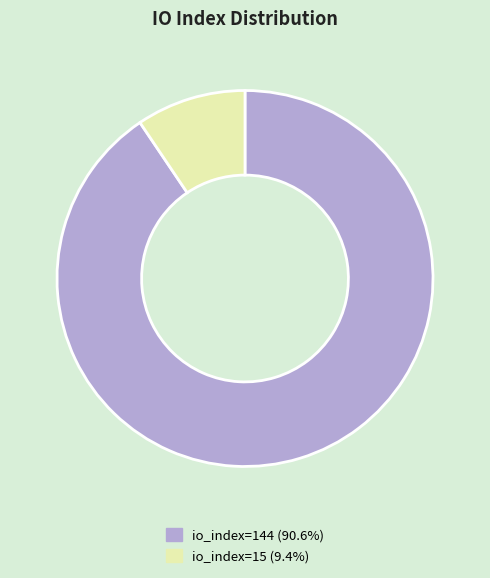

The io_index=144 slice represents 91% of the pie. True or false?

True